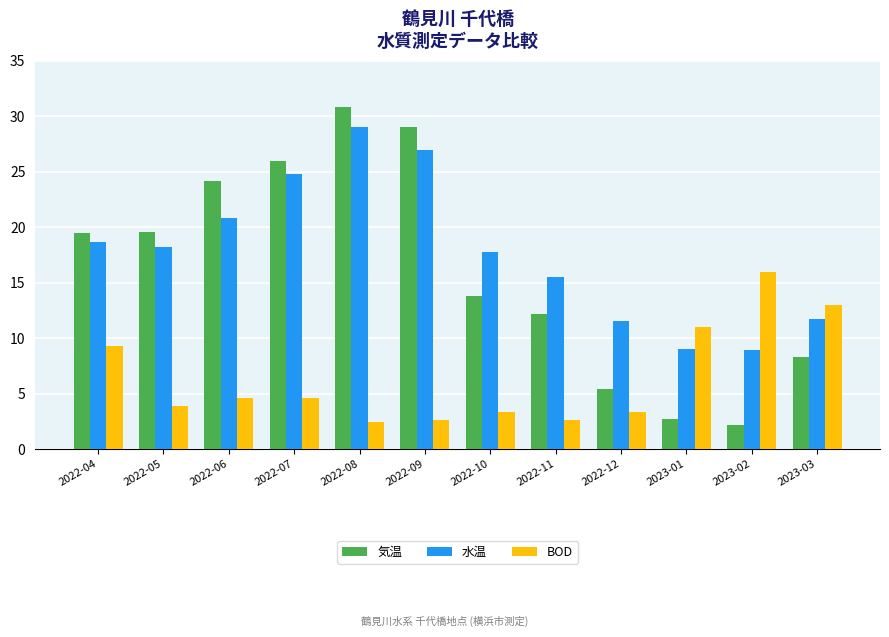

Which series changed the most between 2022-07 and 2023-03?

気温